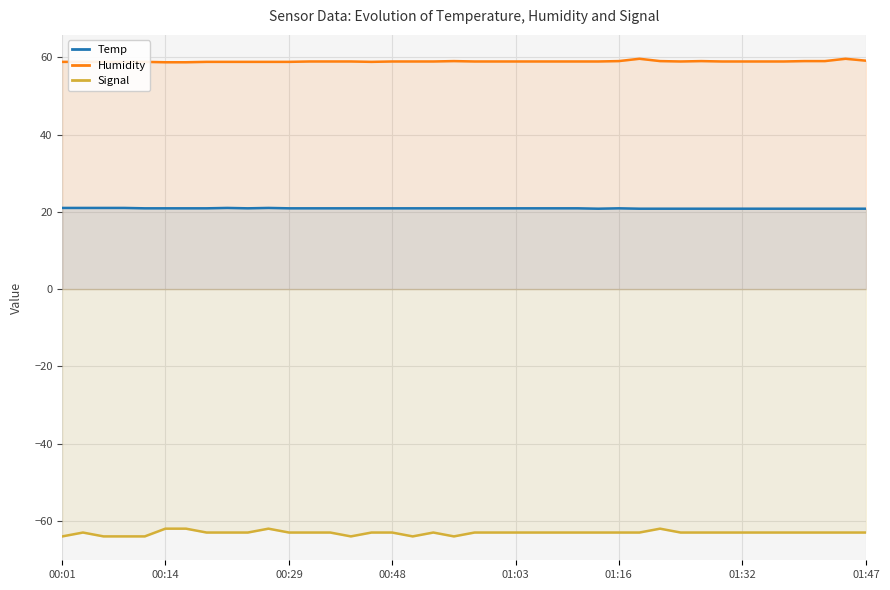

Does the chart display data point markers on the line(s)?

No